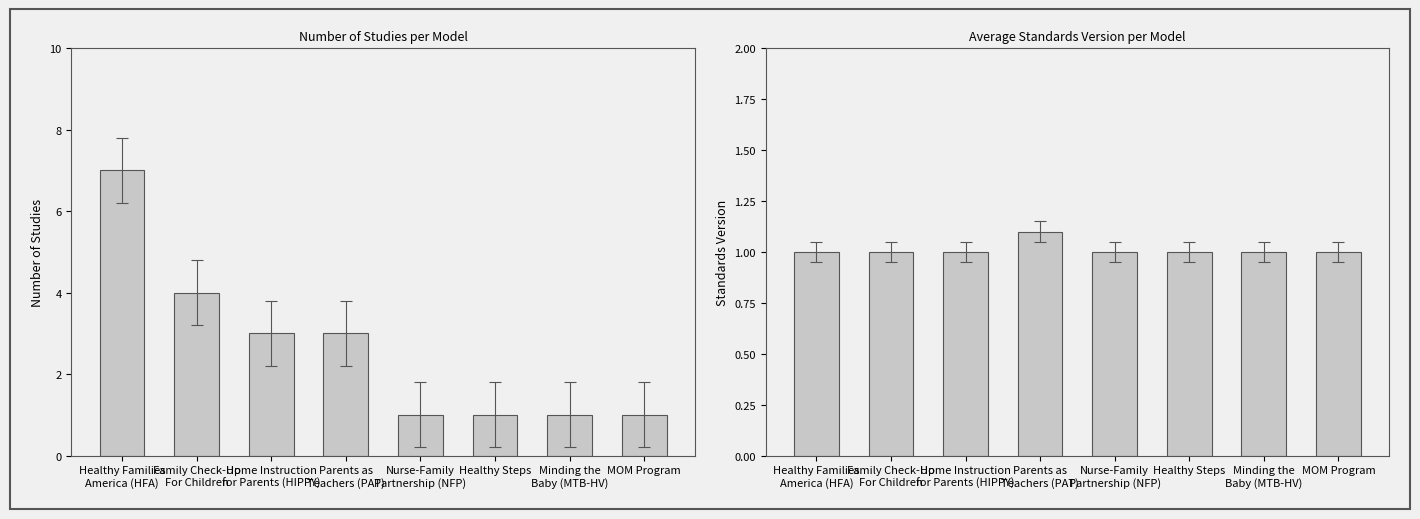

At how many categories does at least one series exceed 5?

1